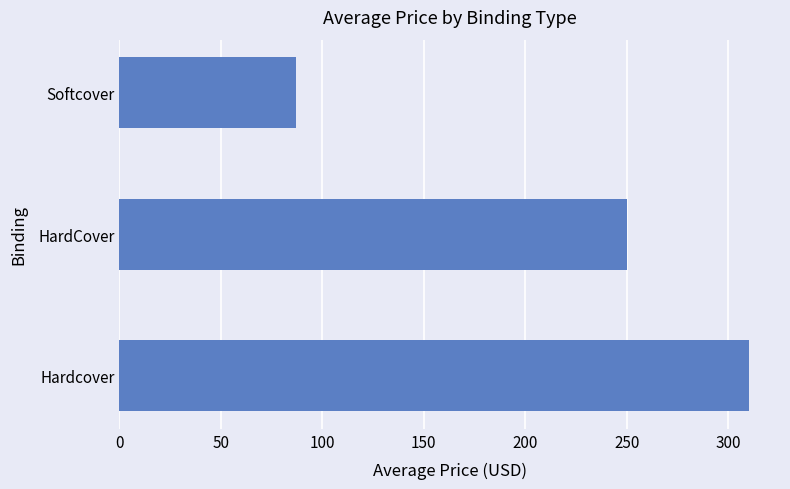

How many data points are less than 250?

1